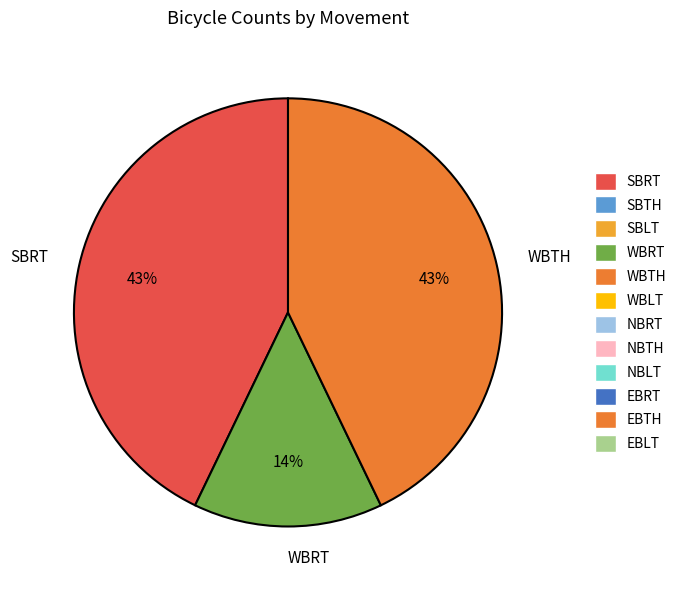

Is the sum of WBTH and WBRT greater than half?

Yes